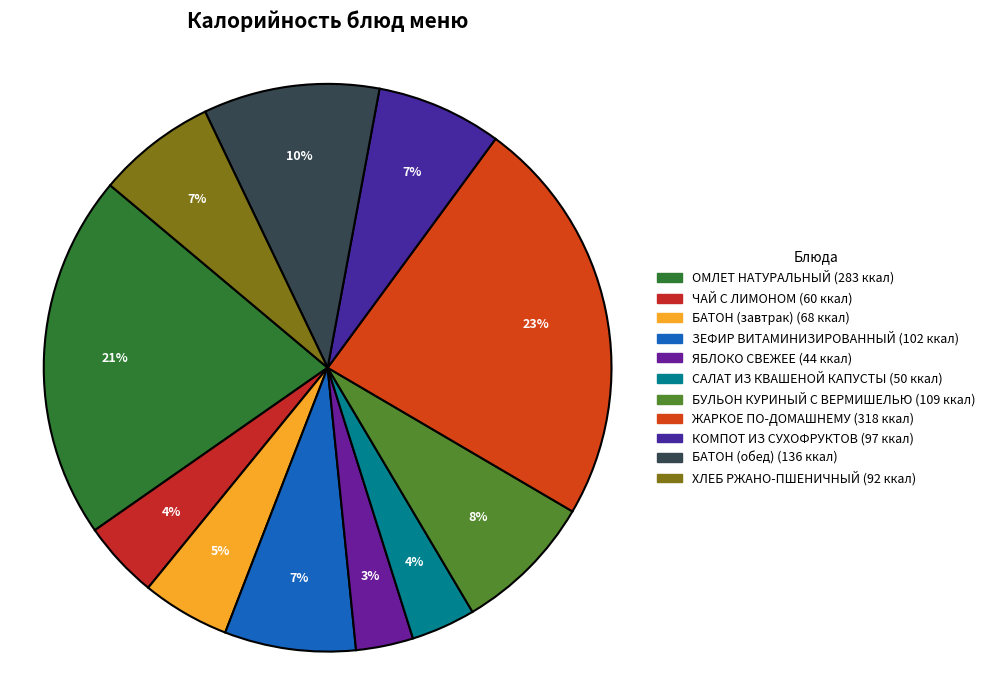

Is there a majority slice in this chart?

No